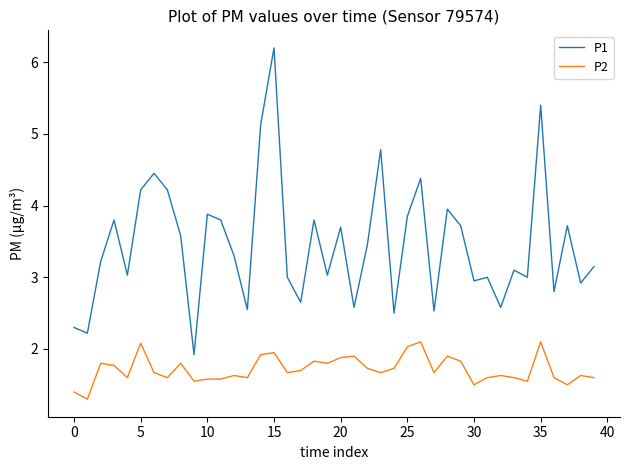

What is the sum of all P2 values?

68.6